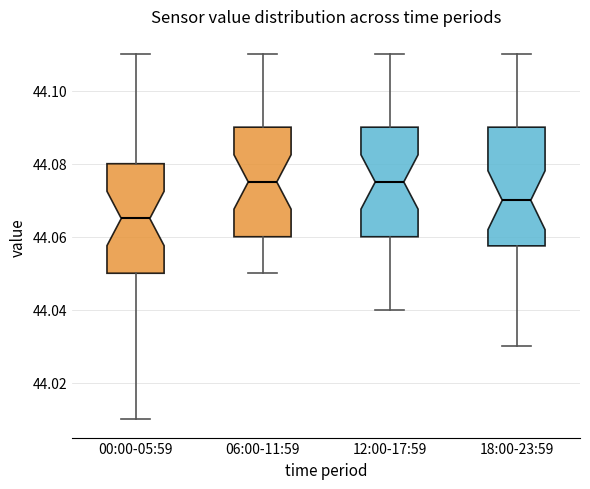

Where does the median line of the box for 00:00-05:59 sit on the y-axis? The values are not printed on the chart, so give them approximately, as read against the axis.

44.066